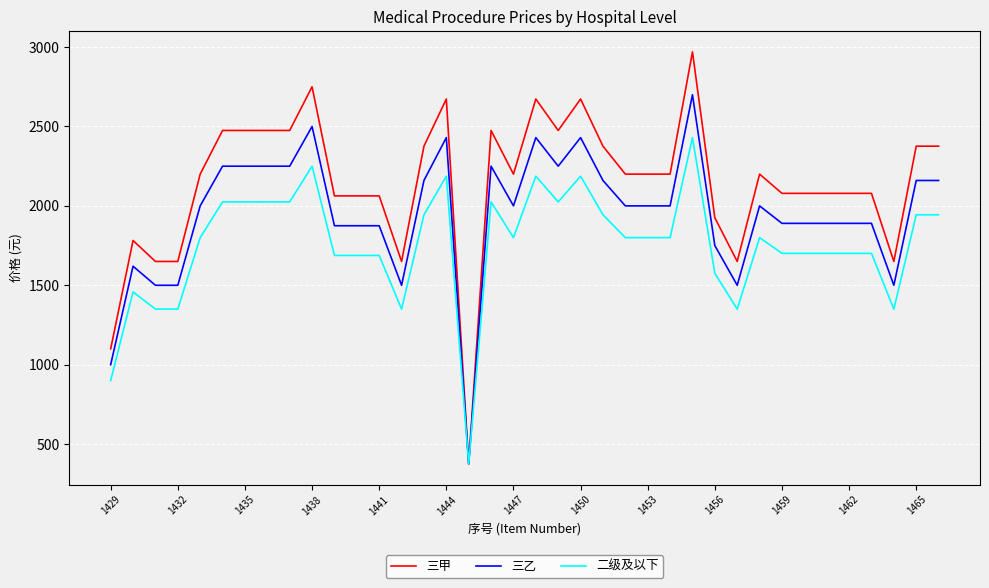

Which series has the largest range (max minus min)?

三甲